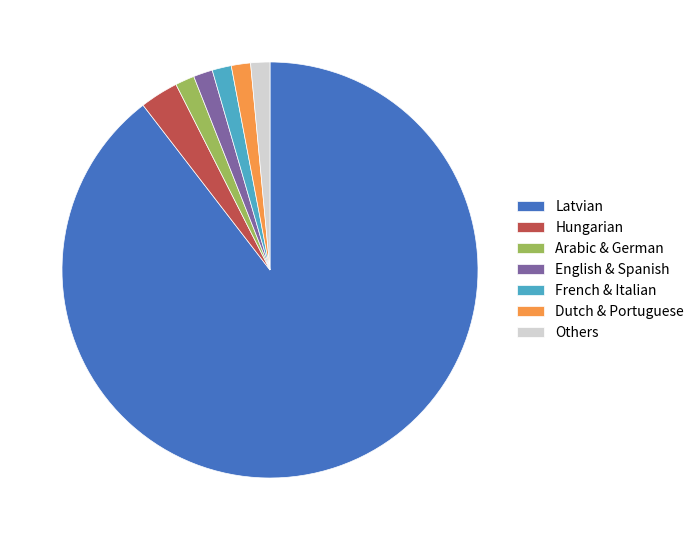

How many slices are in this pie chart?

7